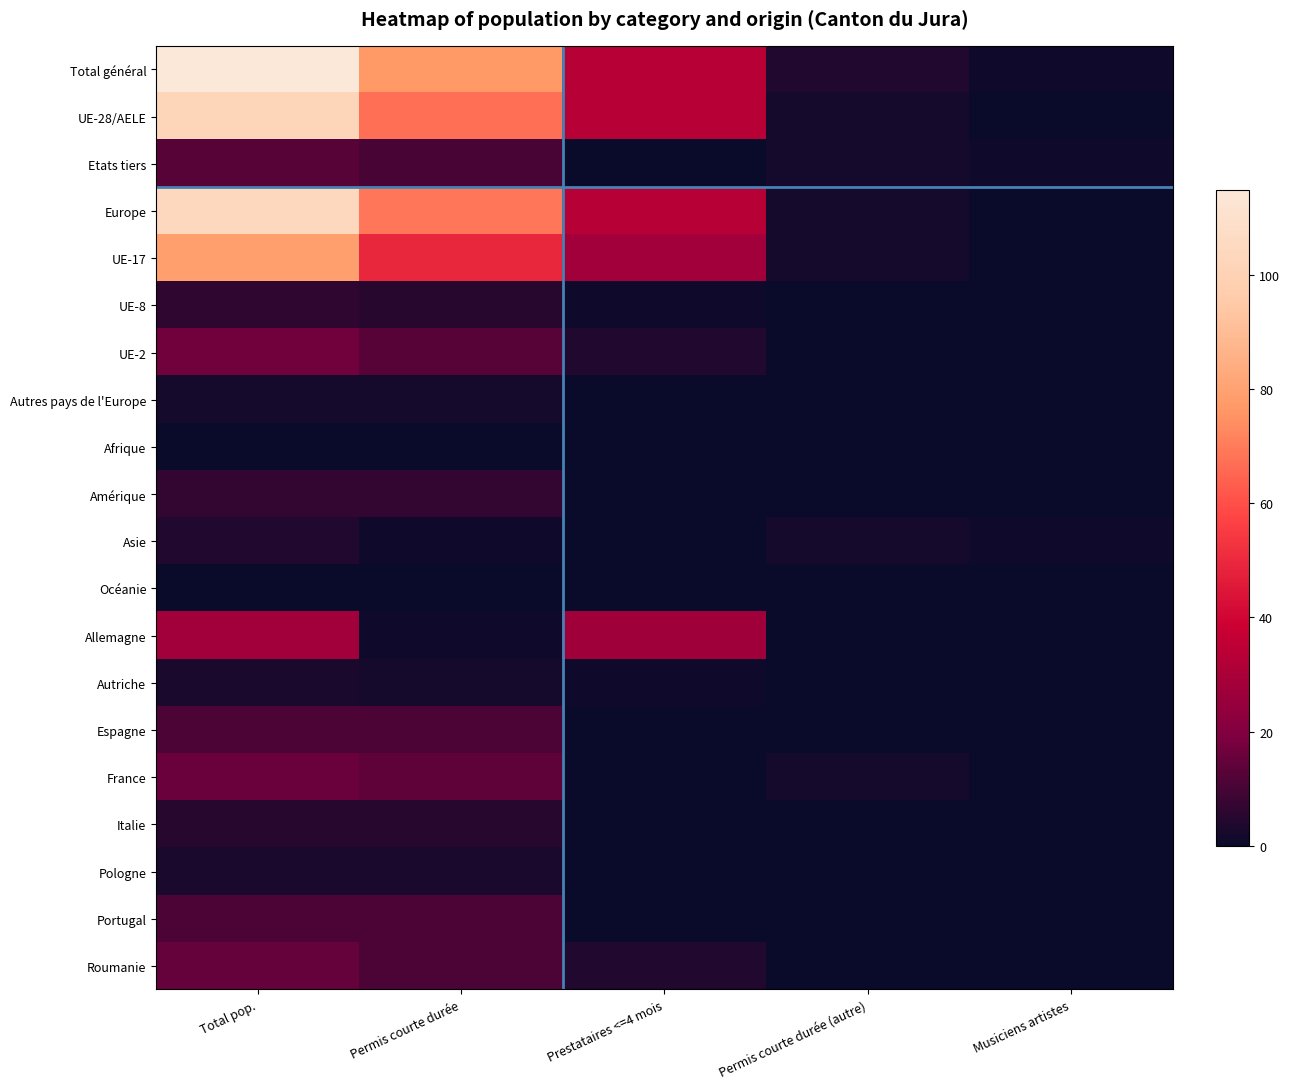

How many distinct data groups are displayed?

20